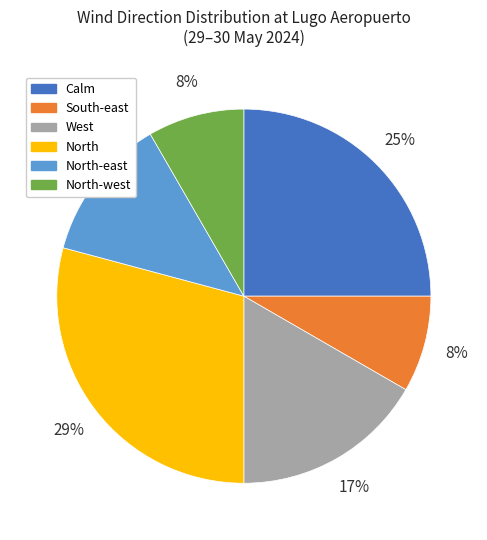

What percentage is the Calm slice, to the nearest percent?

25%